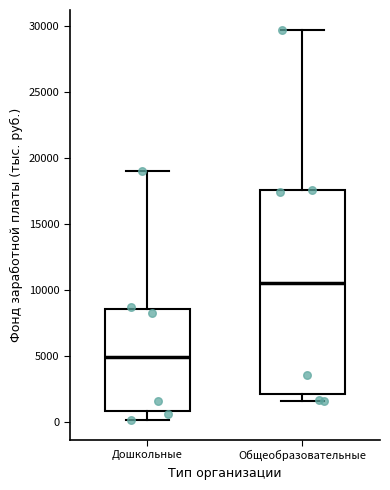

Where does the median line of the box for Дошкольные sit on the y-axis? The values are not printed on the chart, so give them approximately, as read against the axis.

5000